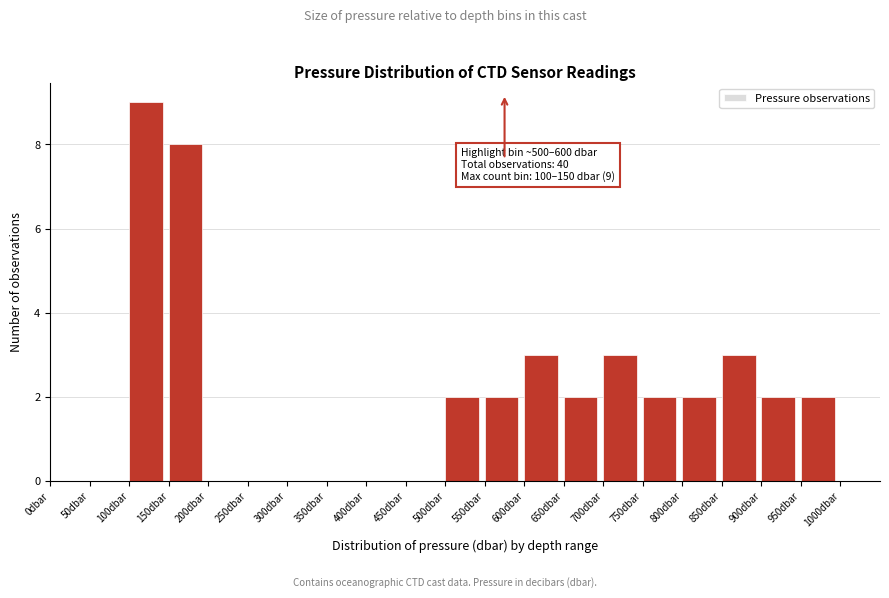

Over which range of the x-axis is the bar tallest?

100 to 150